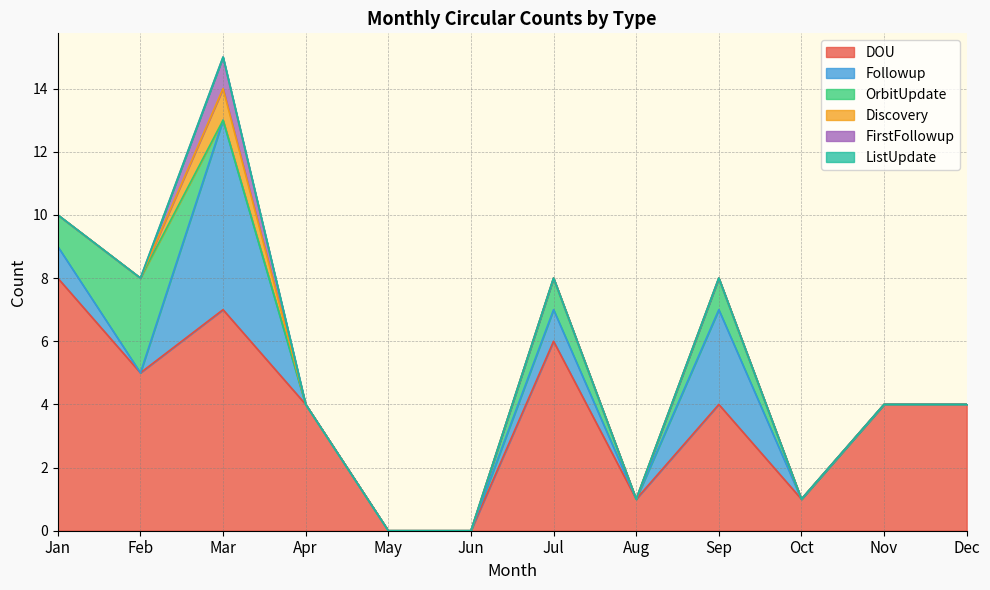

Reading right to left, list all the values displayed in this chart.

DOU: 4	4	1	4	1	6	0	0	4	7	5	8
Followup: 0	0	0	3	0	1	0	0	0	6	0	1
OrbitUpdate: 0	0	0	1	0	1	0	0	0	0	3	1
Discovery: 0	0	0	0	0	0	0	0	0	1	0	0
FirstFollowup: 0	0	0	0	0	0	0	0	0	1	0	0
ListUpdate: 0	0	0	0	0	0	0	0	0	0	0	0